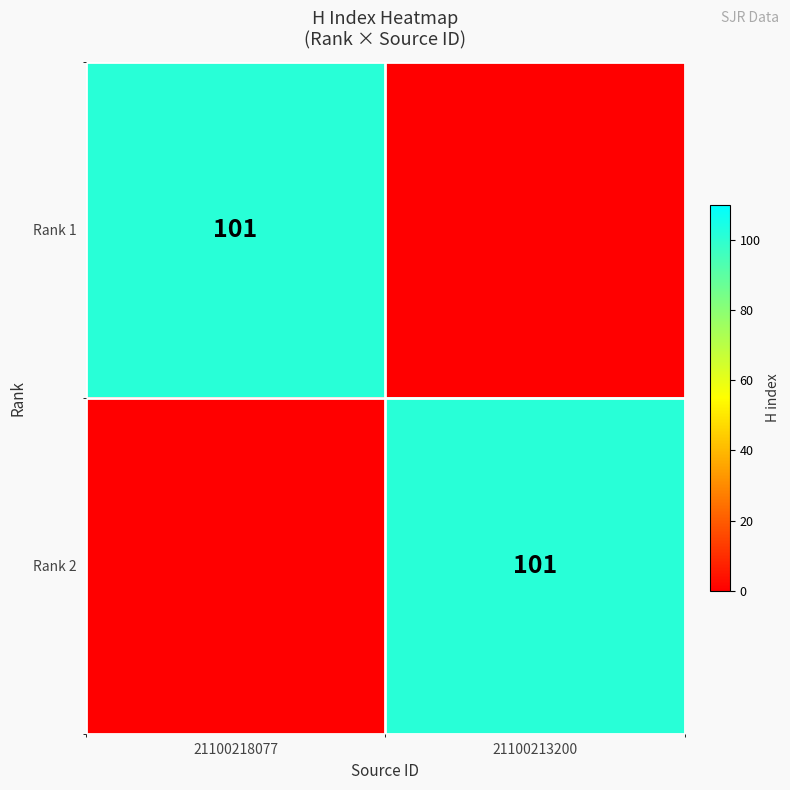

What is the maximum value shown in the chart?

101